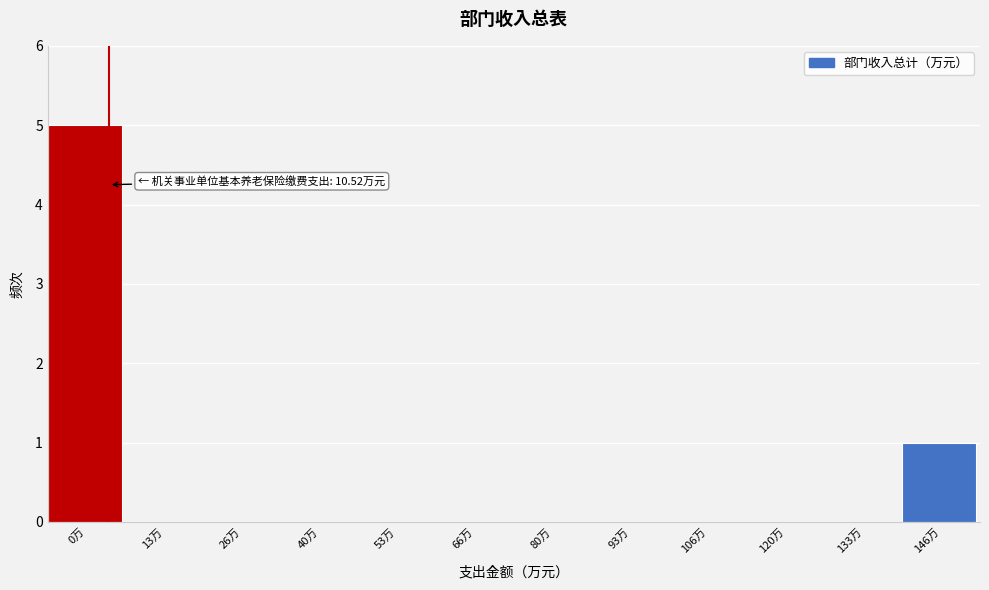

Reading left to right, list all the values displayed in this chart.

0万=5	13万=0	26万=0	40万=0	53万=0	66万=0	80万=0	93万=0	106万=0	120万=0	133万=0	146万=1